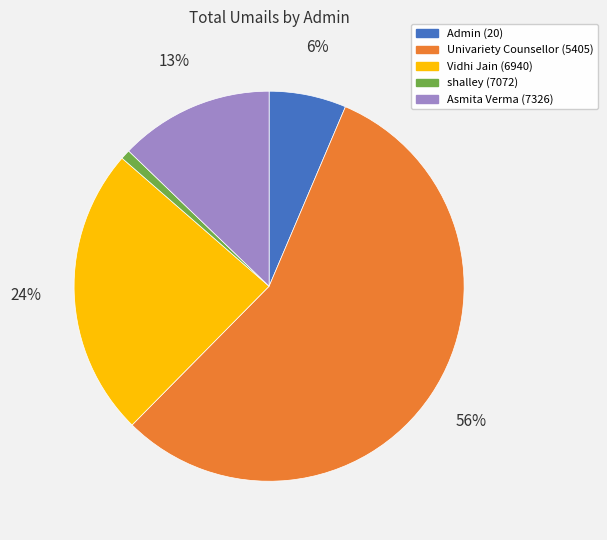

Combined, do shalley (7072) and Admin (20) account for over 50%?

No